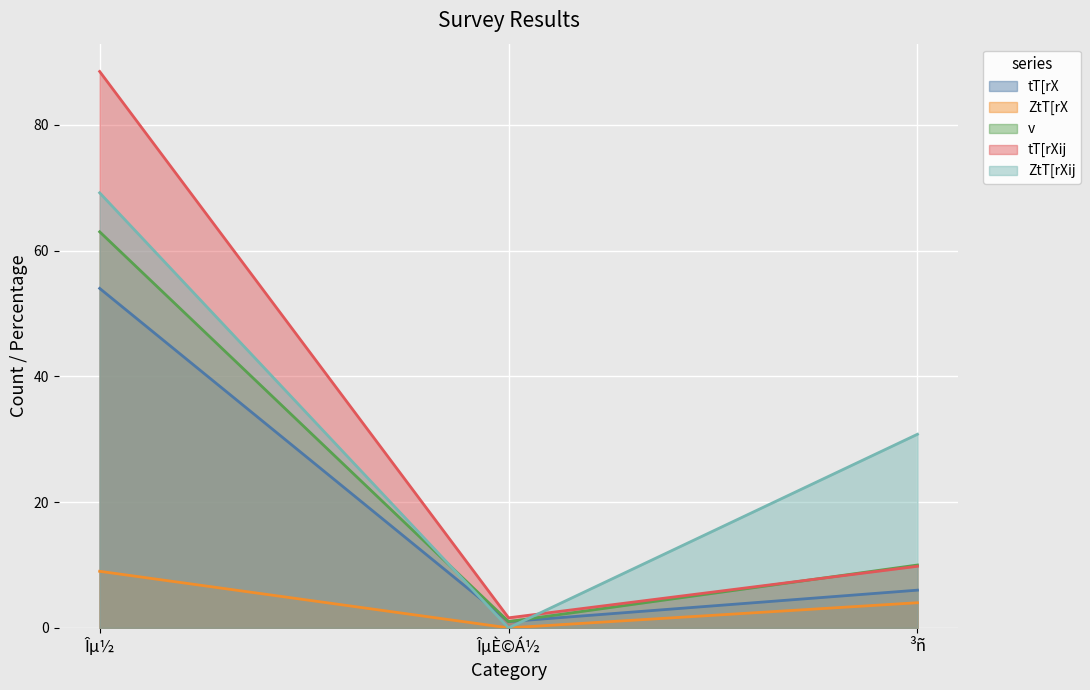

How many lines are shown in the chart?

5